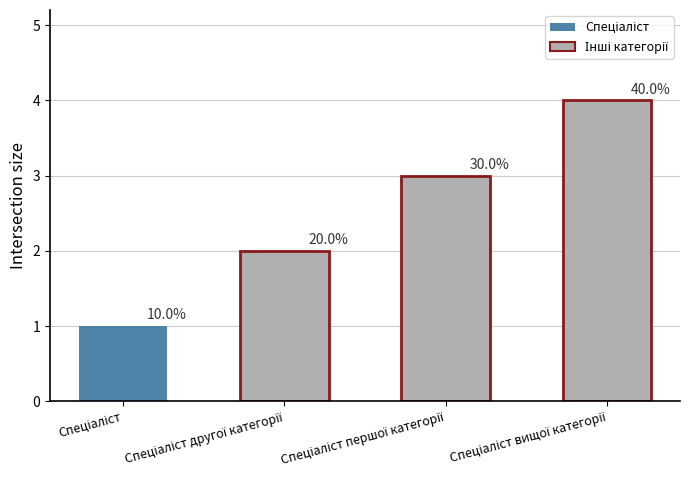

Between Спеціаліст другої категорії and Спеціаліст вищої категорії, which is larger?

Спеціаліст вищої категорії